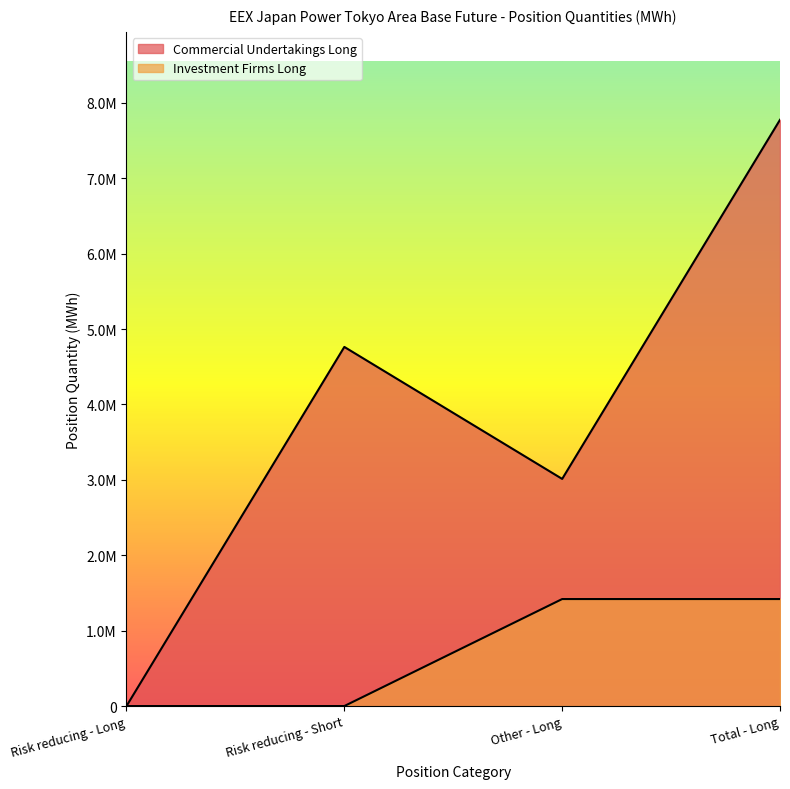

What is the difference between the maximum and second lowest values in the Commercial Undertakings Long series?

4763204.3